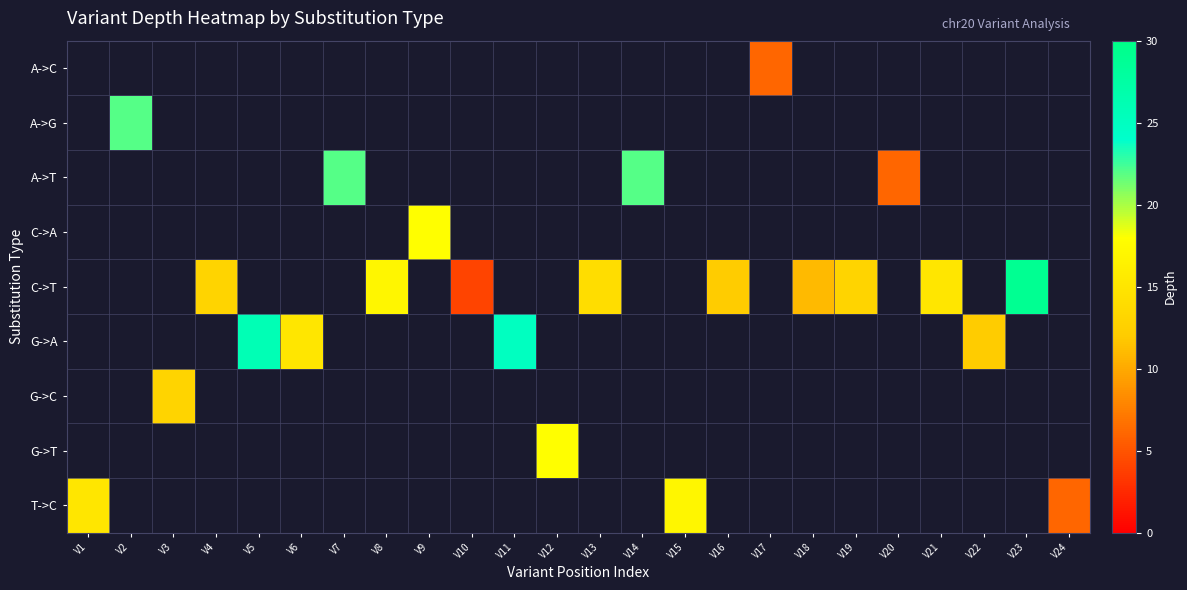

What is the maximum value shown in the chart?

29